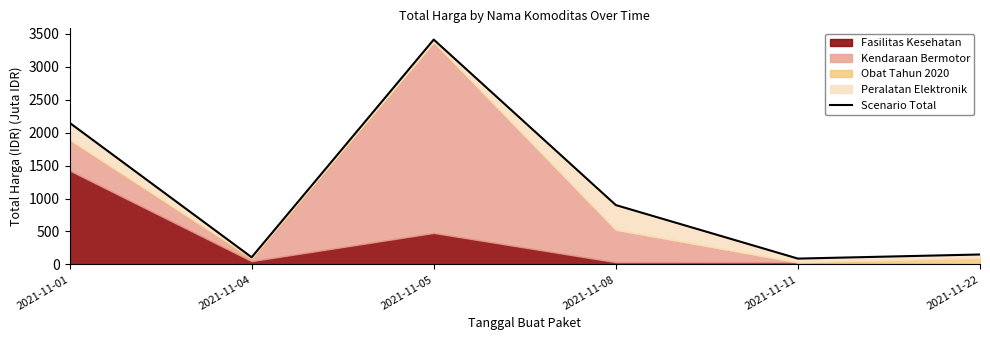

What is the change in value from 2021-11-05 to 2021-11-08?

-2510.7